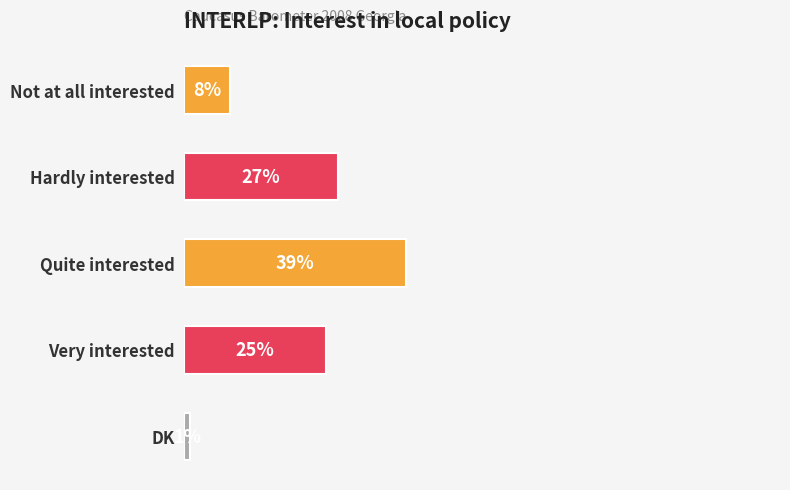

List the labels in order of value, smallest first.

DK, Not at all interested, Very interested, Hardly interested, Quite interested